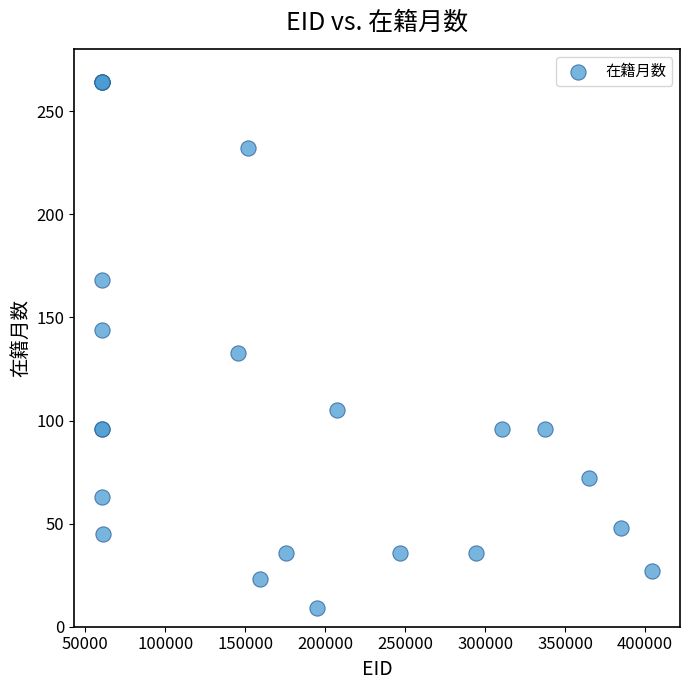

What Y value in the scatter plot is closest to 136?

133